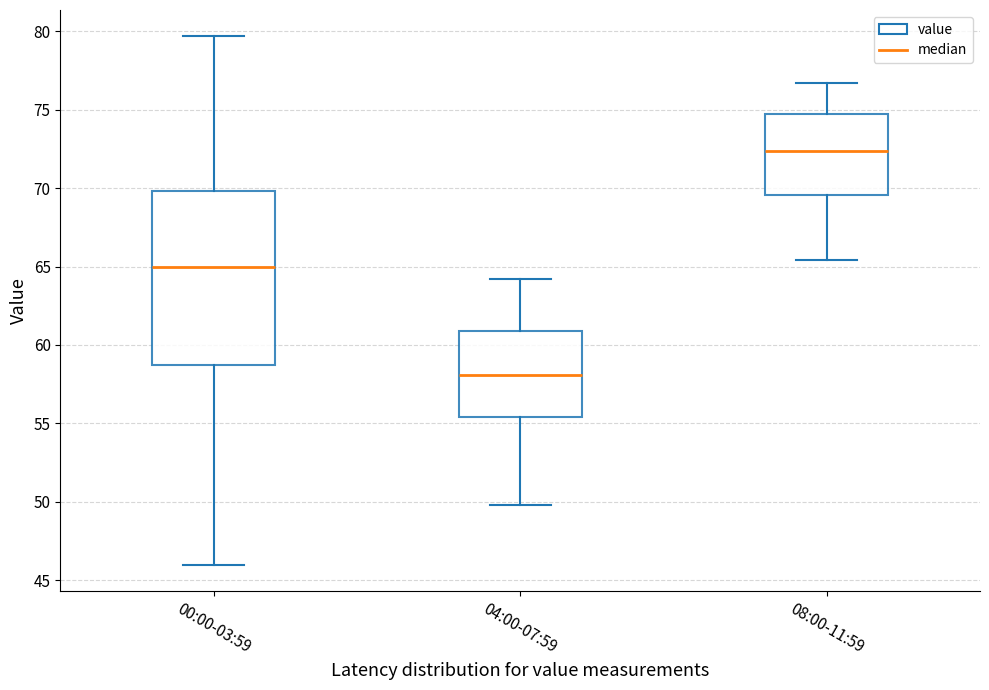

Which box's median line is the lowest?

04:00-07:59